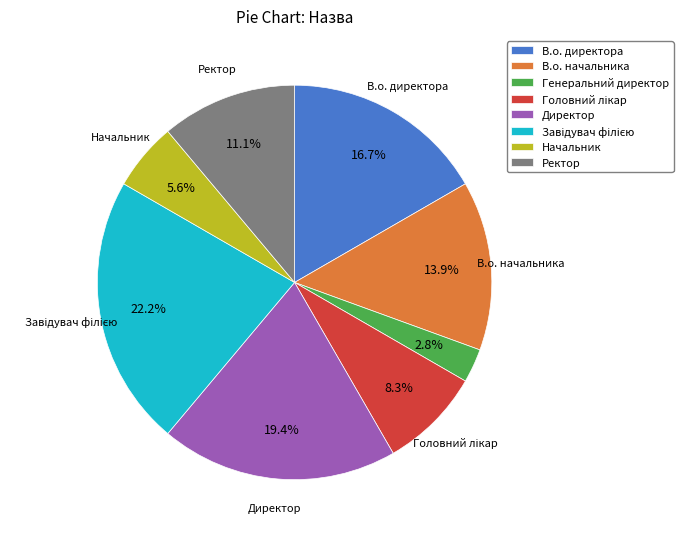

Does В.о. начальника represent more than half of the total?

No